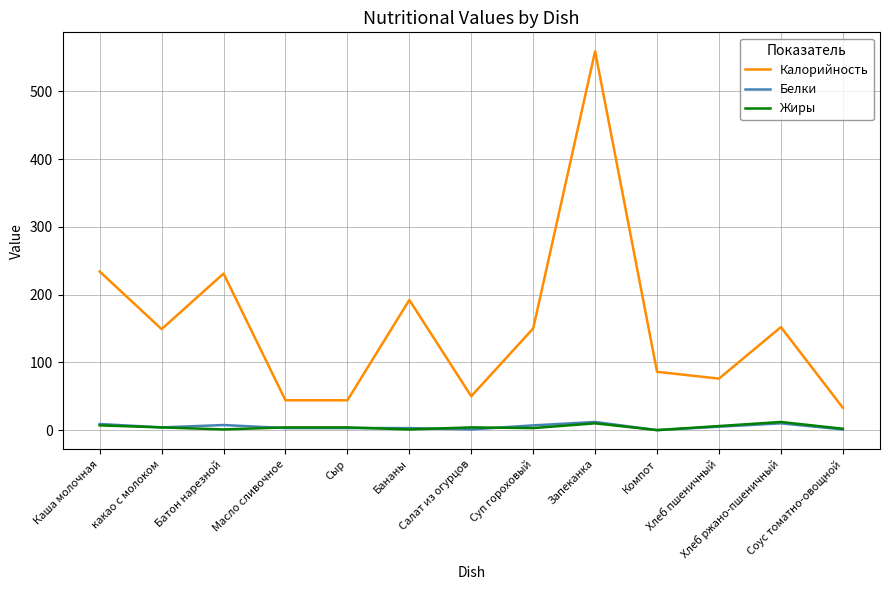

True or false: Калорийность has more than 1 interior local peaks.

True